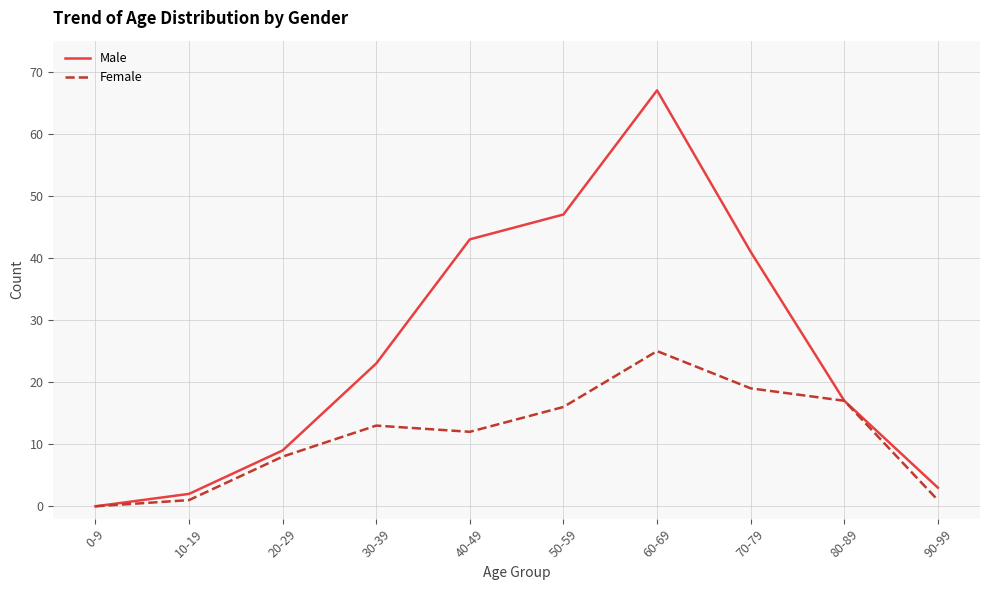

At which label is Male closest to 33?

70-79